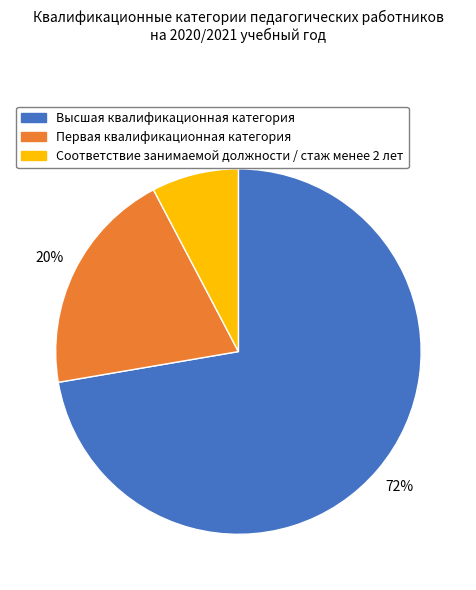

Does any single category account for the majority?

Yes